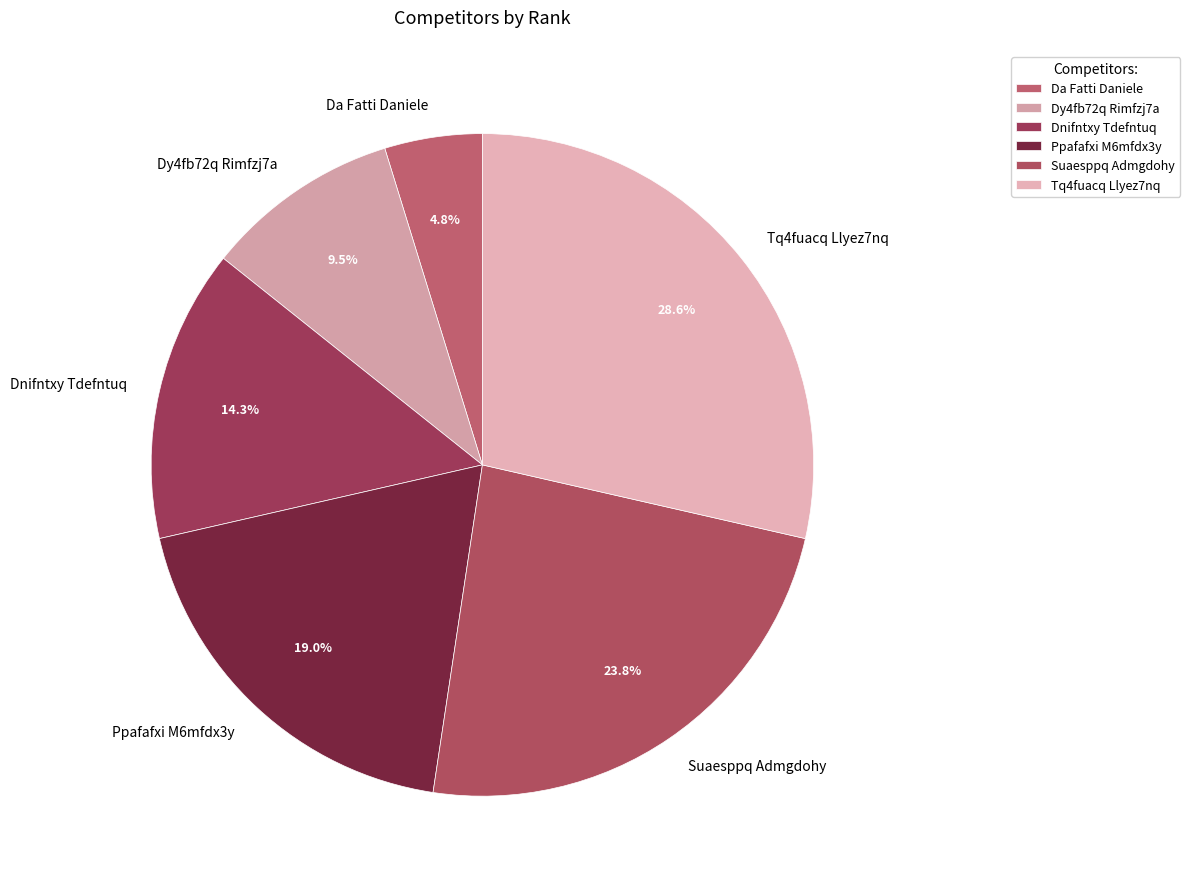

Rank the categories by value from lowest to highest.

Da Fatti Daniele, Dy4fb72q Rimfzj7a, Dnifntxy Tdefntuq, Ppafafxi M6mfdx3y, Suaesppq Admgdohy, Tq4fuacq Llyez7nq